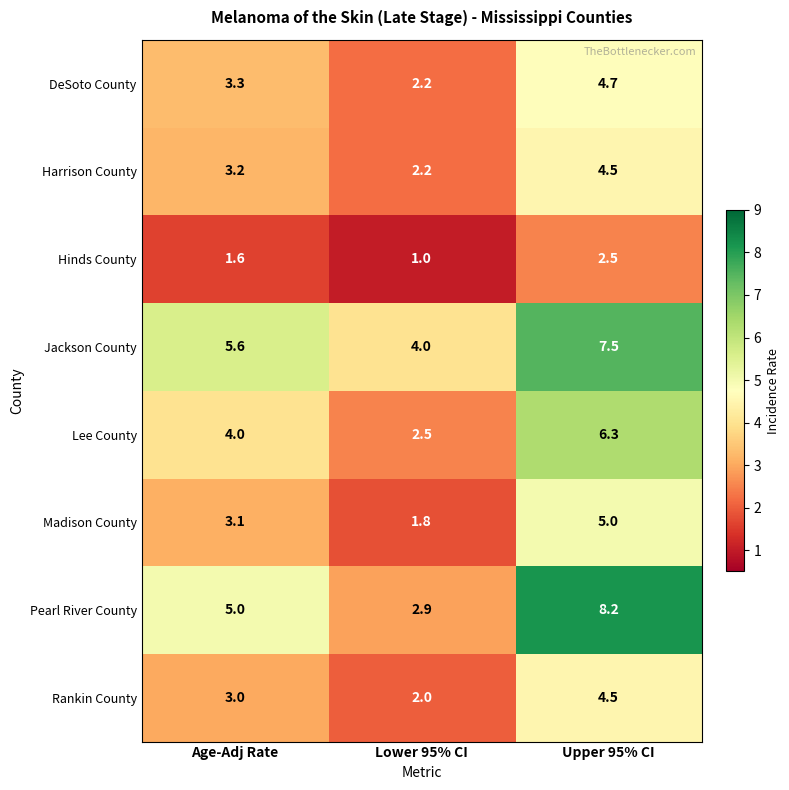

Which series has the largest total across all categories?

Jackson County